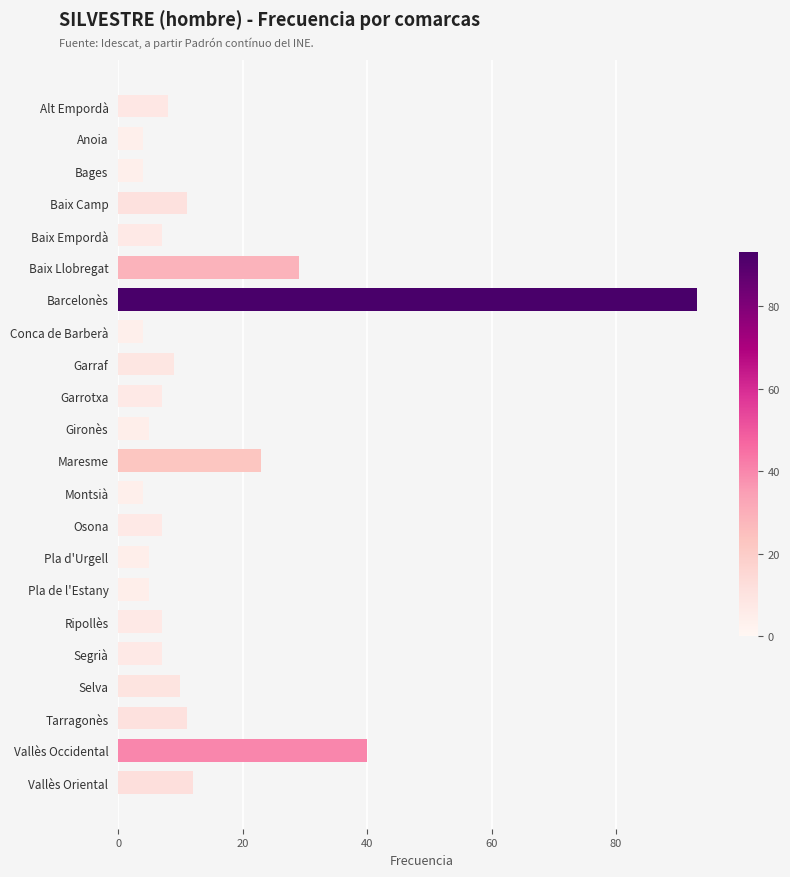

Does the chart contain stacked bars?

No